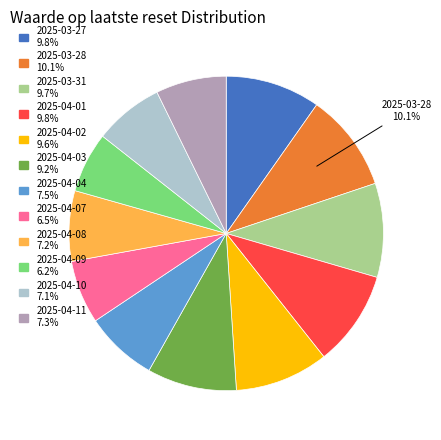

Is there a majority slice in this chart?

No